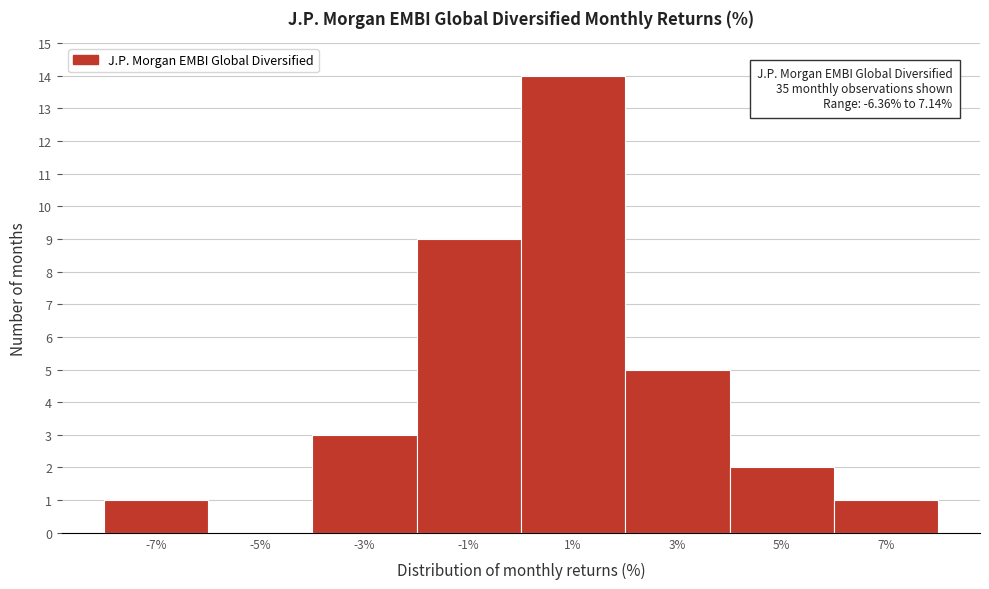

Over which range of the x-axis is the bar tallest?

0 to 2